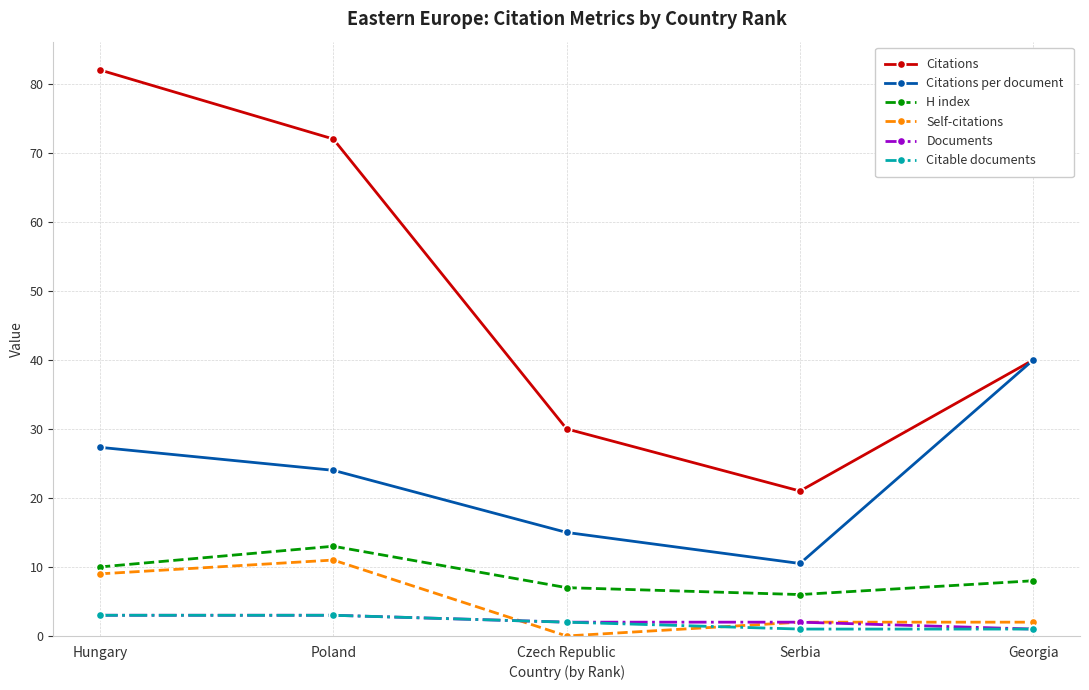

What value does the Citations per document series have at Hungary?

27.3